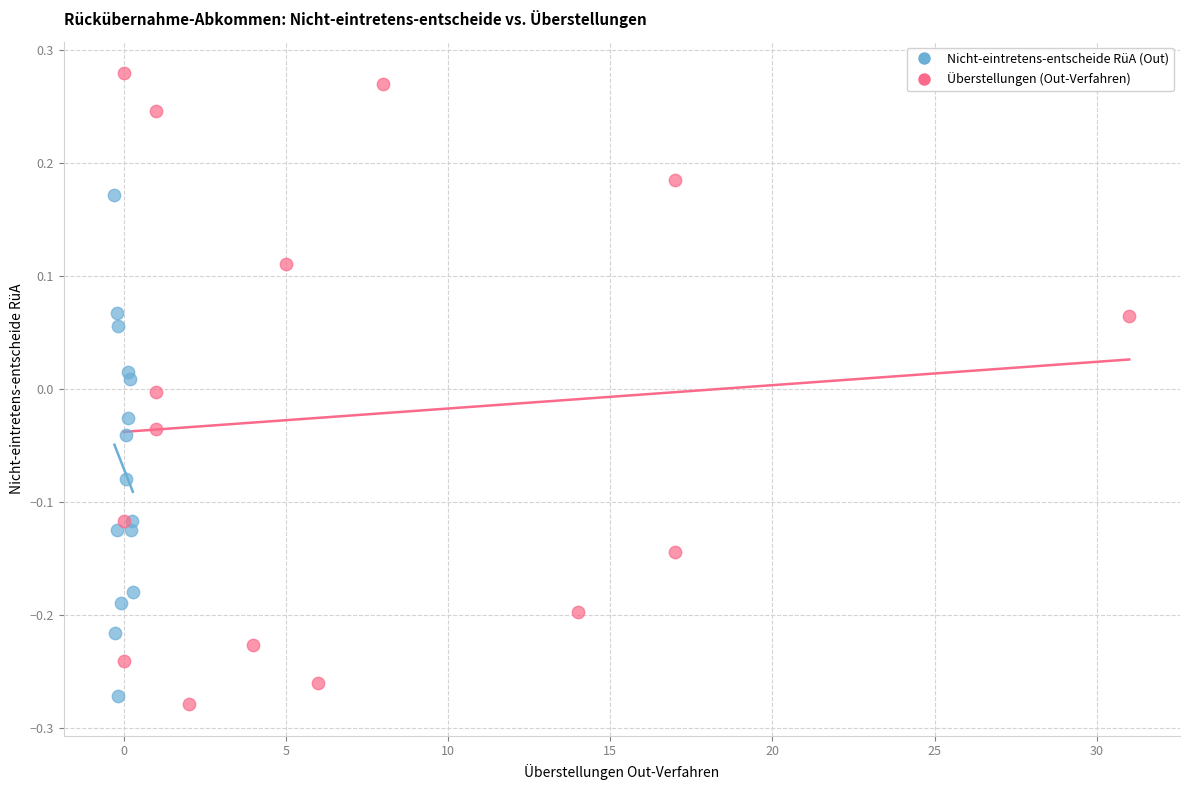

Which series reaches the maximum Y coordinate?

Überstellungen (Out-Verfahren)